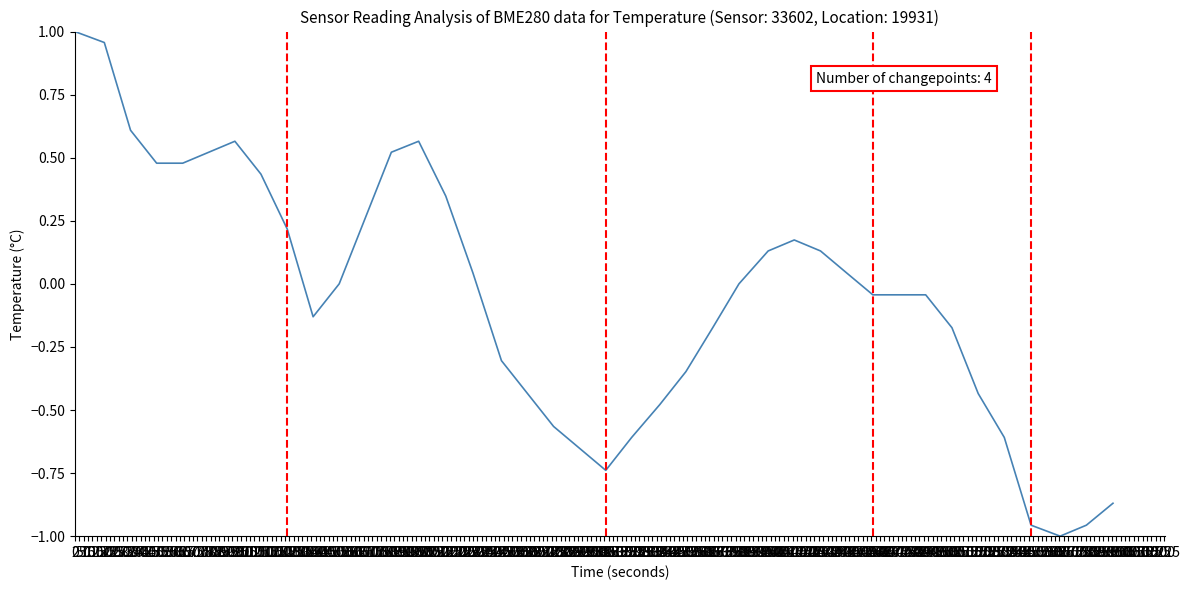

What is the difference between the maximum and minimum values?

2.0